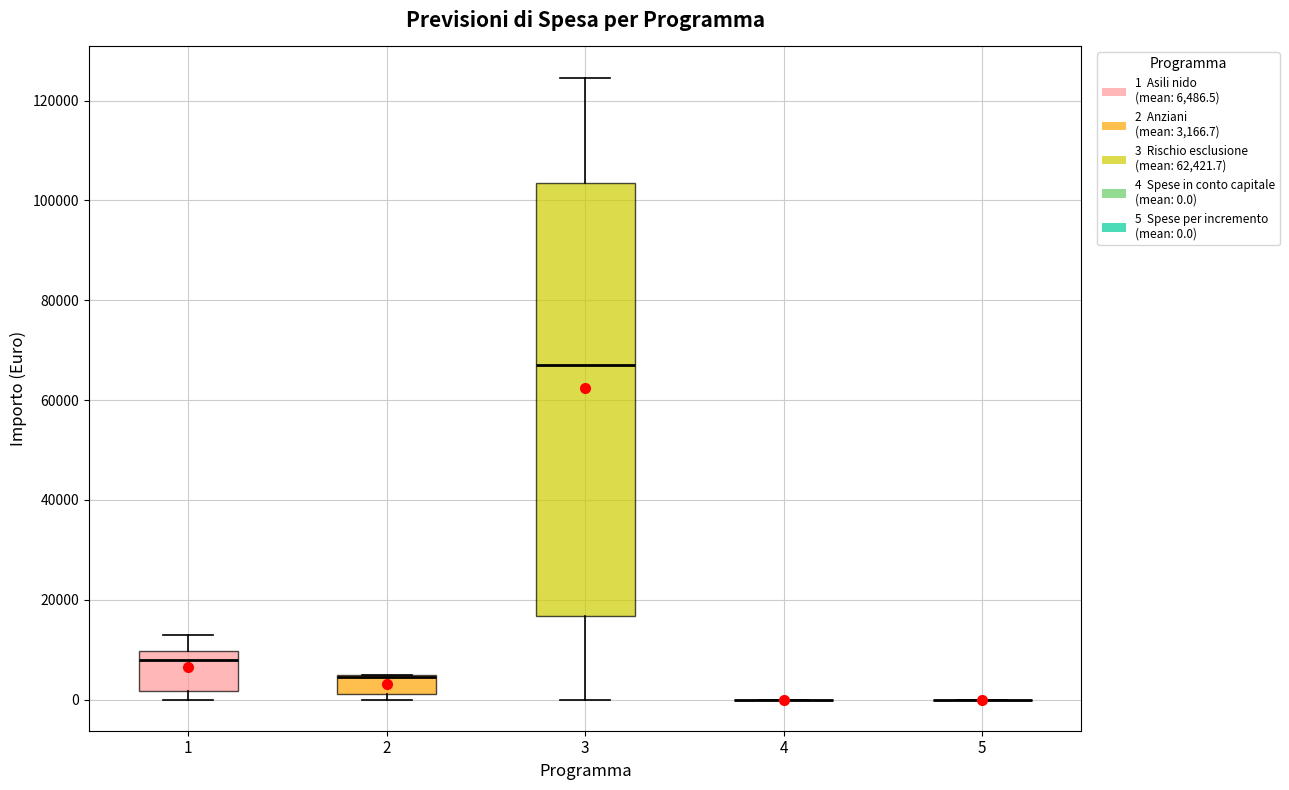

Reading left to right, transcribe this box plot: for each box, give where its median line is, the range the box spans, and where its two whiskers end, as read against the y-axis. The values are not printed on the chart, so give them approximately, as read against the axis.

1: median 8000, box 2000 to 10000, whiskers 0 to 14000
2: median 4000 (drawn on the box's upper edge), box 2000 to 4000, whiskers 0 to 6000
3: median 68000, box 16000 to 104000, whiskers 0 to 124000
4: box collapsed to a line at 0, whiskers 0 to 0
5: box collapsed to a line at 0, whiskers 0 to 0